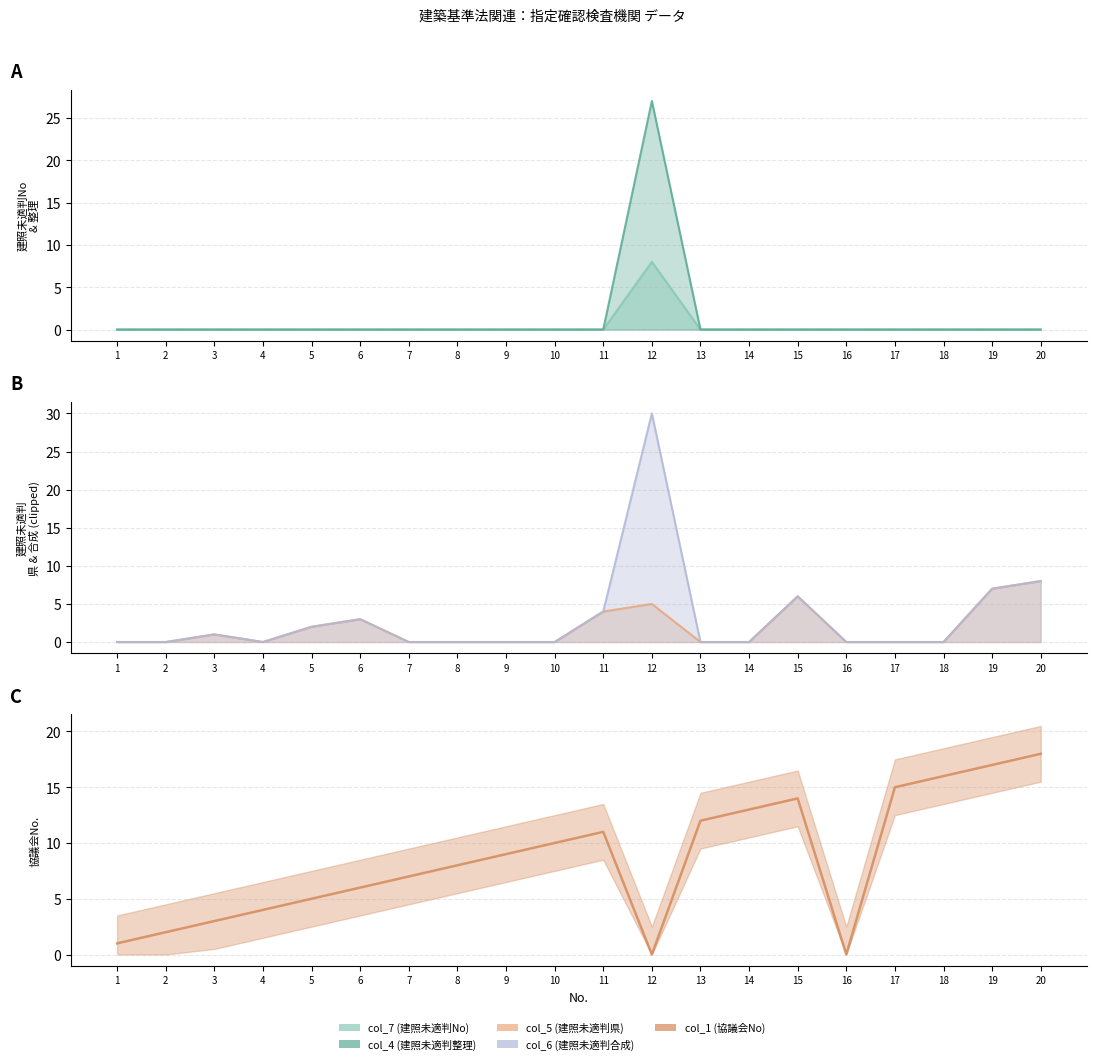

How many times do col_6 (建照未適判合成) and col_1 (協議会No) cross each other?

2